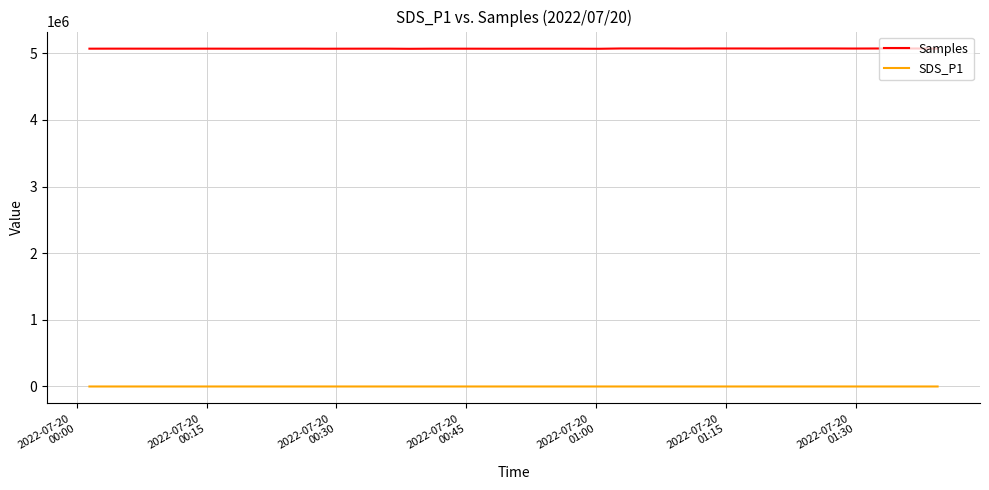

Count the number of categories in the chart.

40